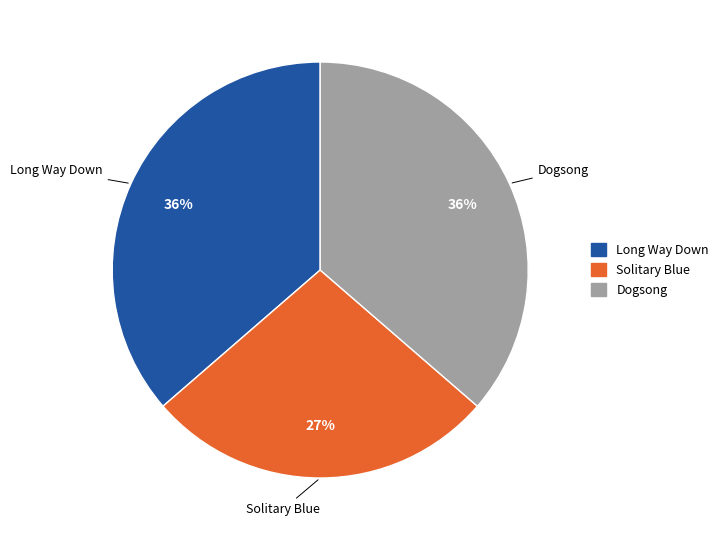

To the nearest percent, what is the difference between the largest and smallest slice percentages?

9%